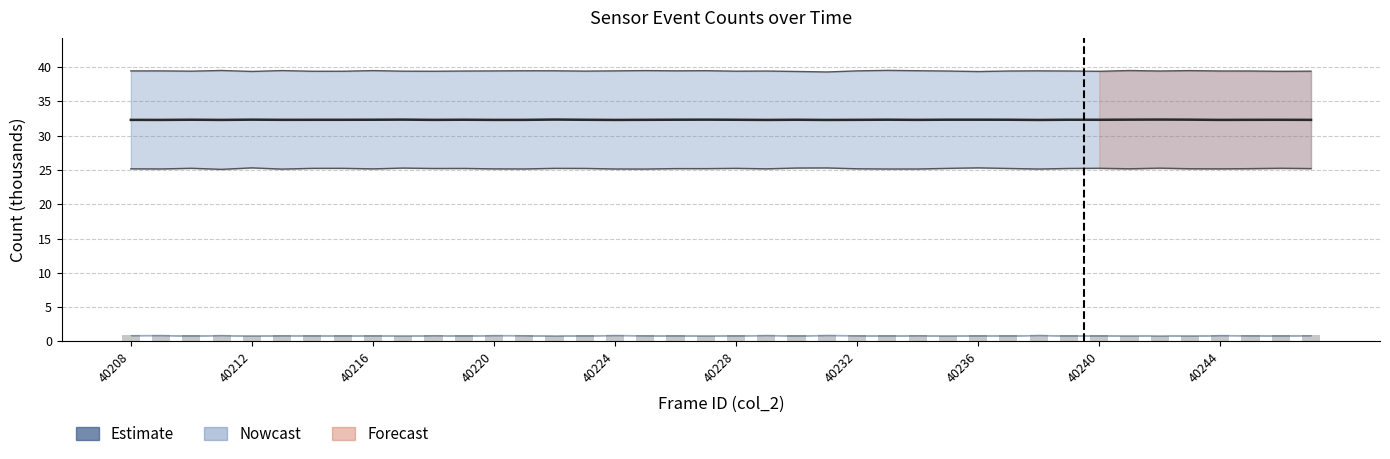

What position from the left is 23?

24